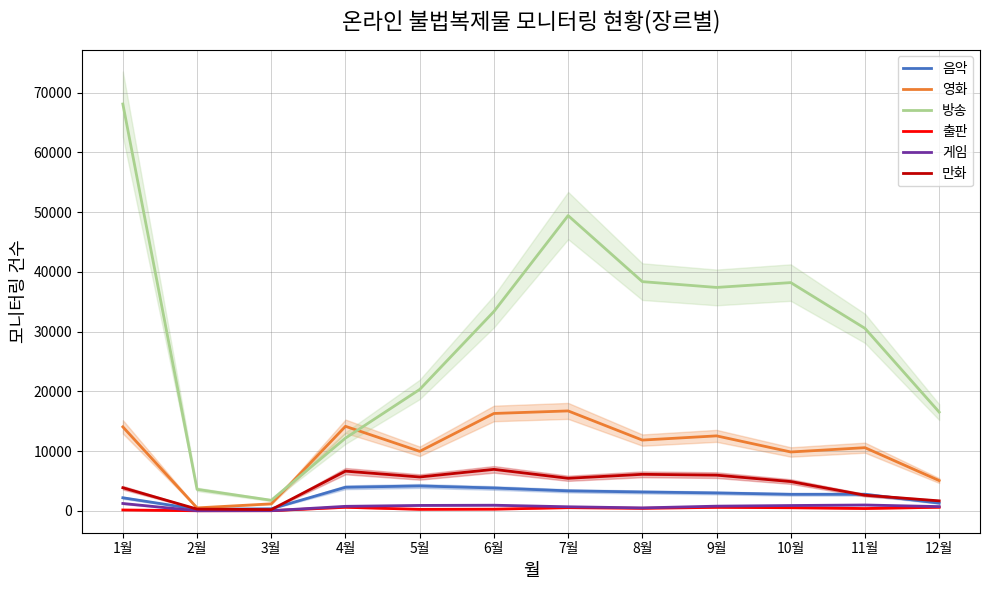

At which category does 방송 reach its first local peak?

7월